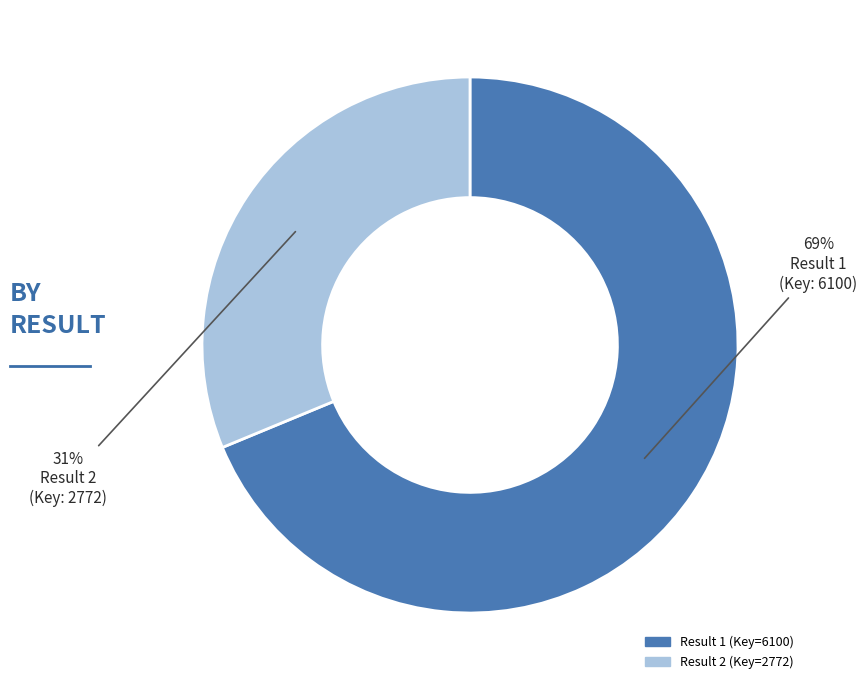

To the nearest percent, what is the average slice percentage?

50%